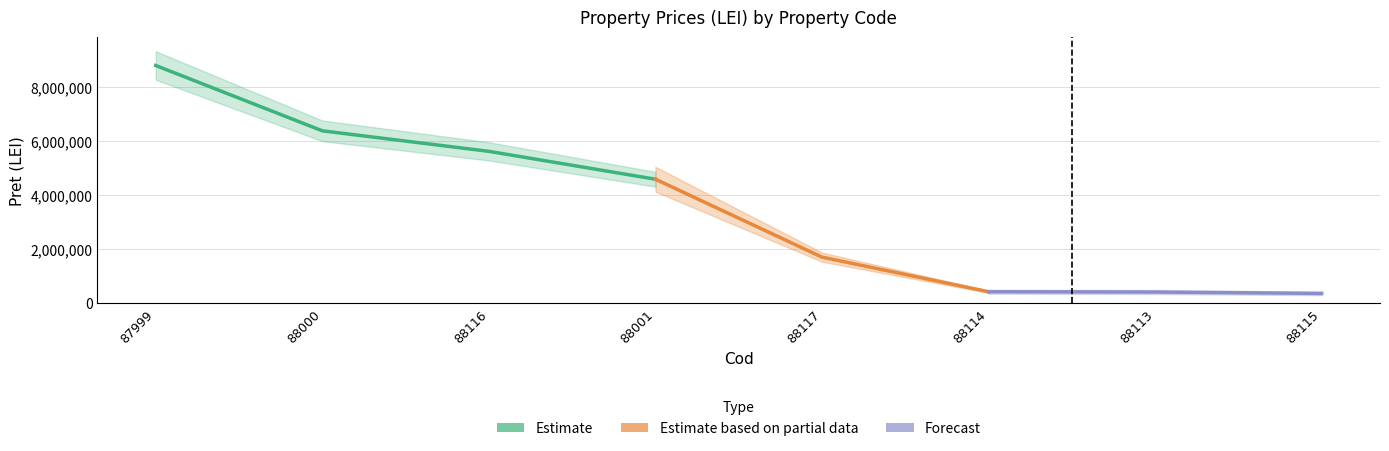

Count the number of categories in the chart.

8